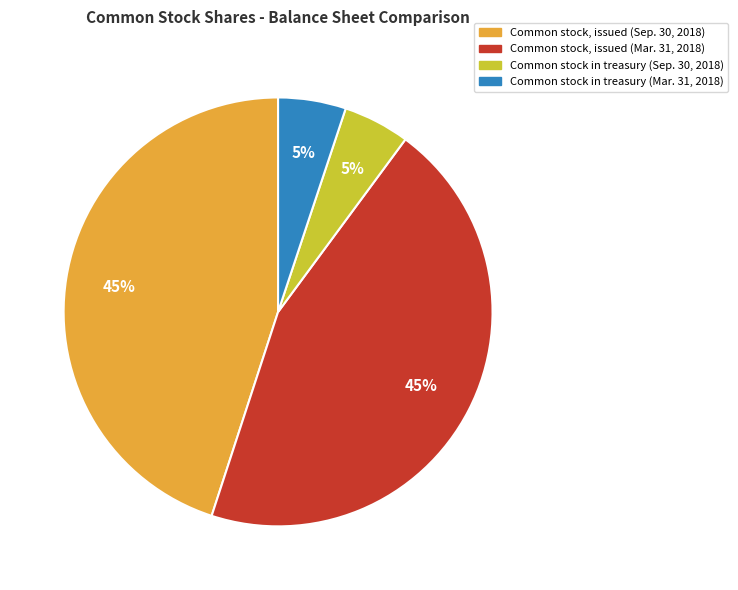

Is there any slice that represents more than half of the pie?

No